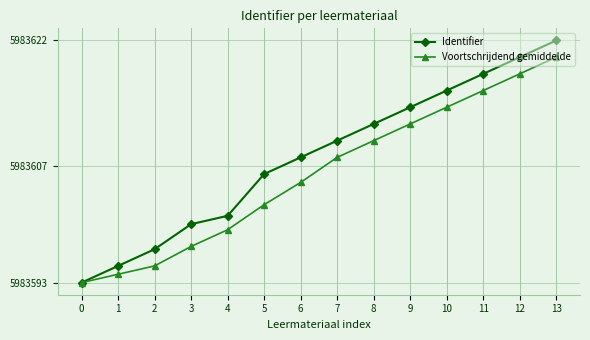

True or false: Voortschrijdend gemiddelde has more than 1 points higher than both neighbors.

False